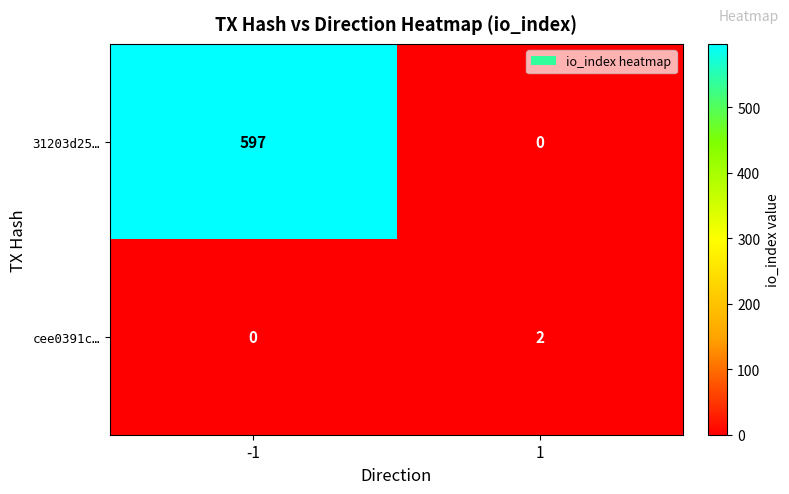

Count the number of data series in this chart.

2